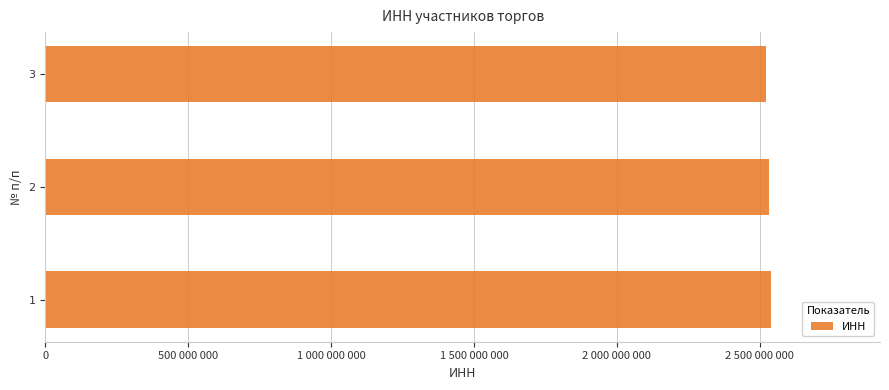

Are the bars horizontal?

Yes